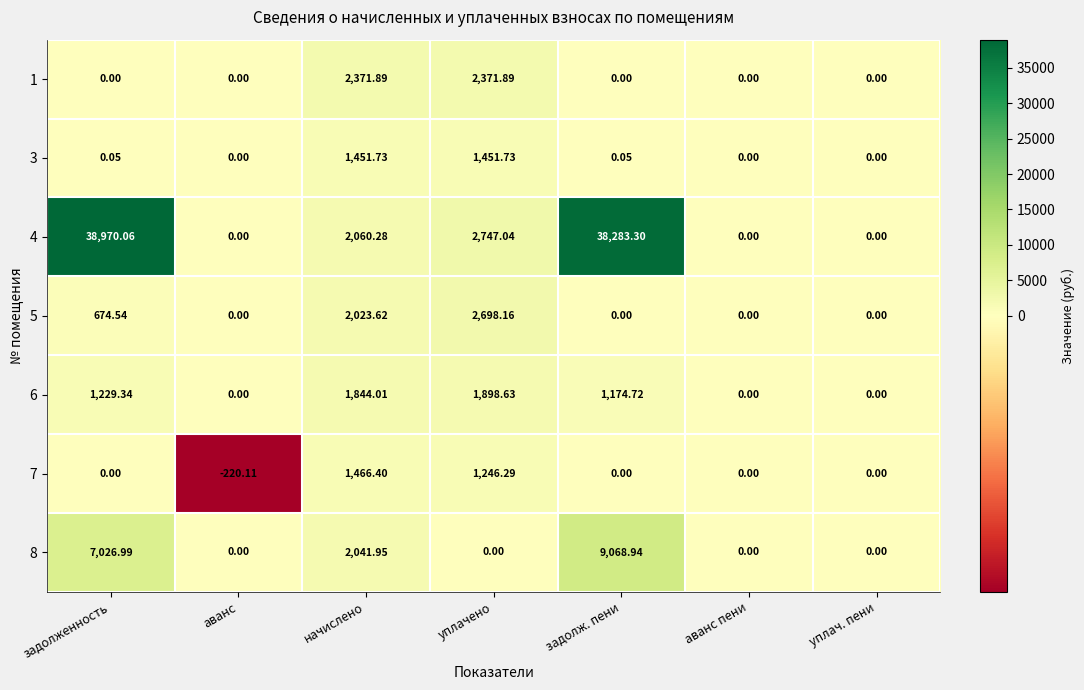

At which category is the sum across all series the highest?

задолж. пени